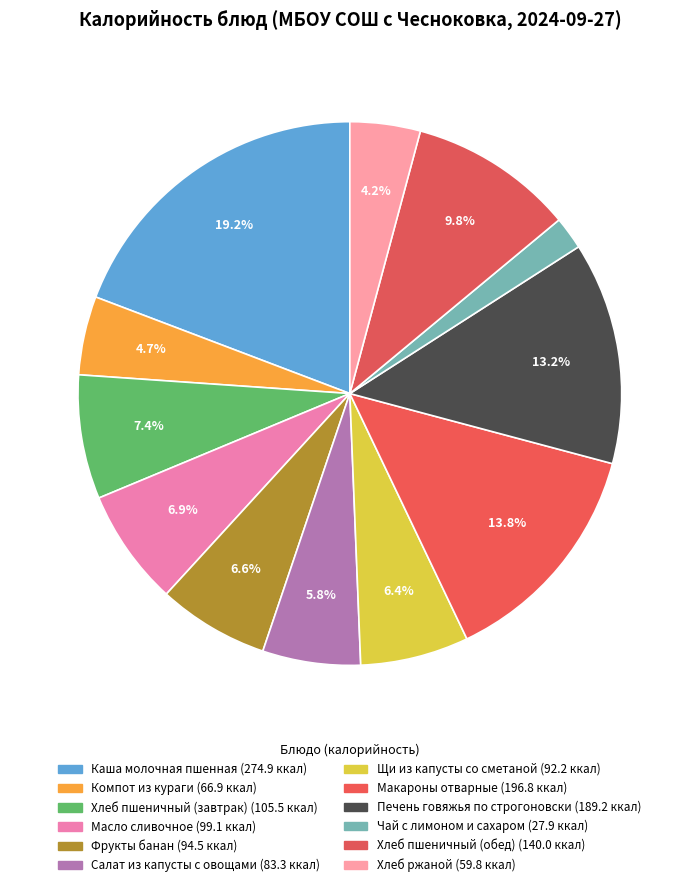

Rank the categories by value from lowest to highest.

Чай с лимоном и сахаром, Хлеб ржаной, Компот из кураги, Салат из капусты с овощами, Щи из капусты со сметаной, Фрукты банан, Масло сливочное, Хлеб пшеничный (завтрак), Хлеб пшеничный (обед), Печень говяжья по строгоновски, Макароны отварные, Каша молочная пшенная